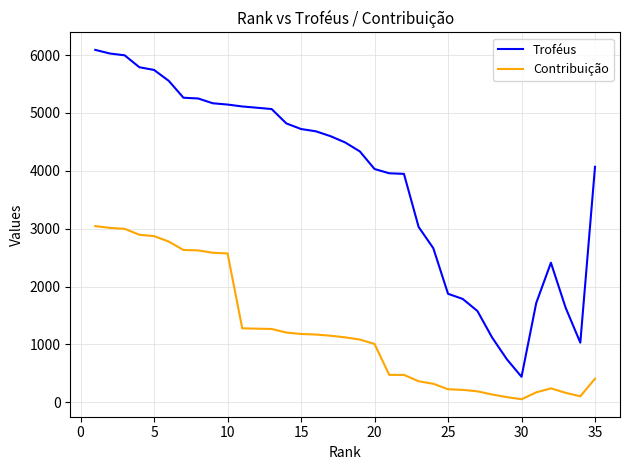

List the series in order of their peak value, highest first.

Troféus, Contribuição